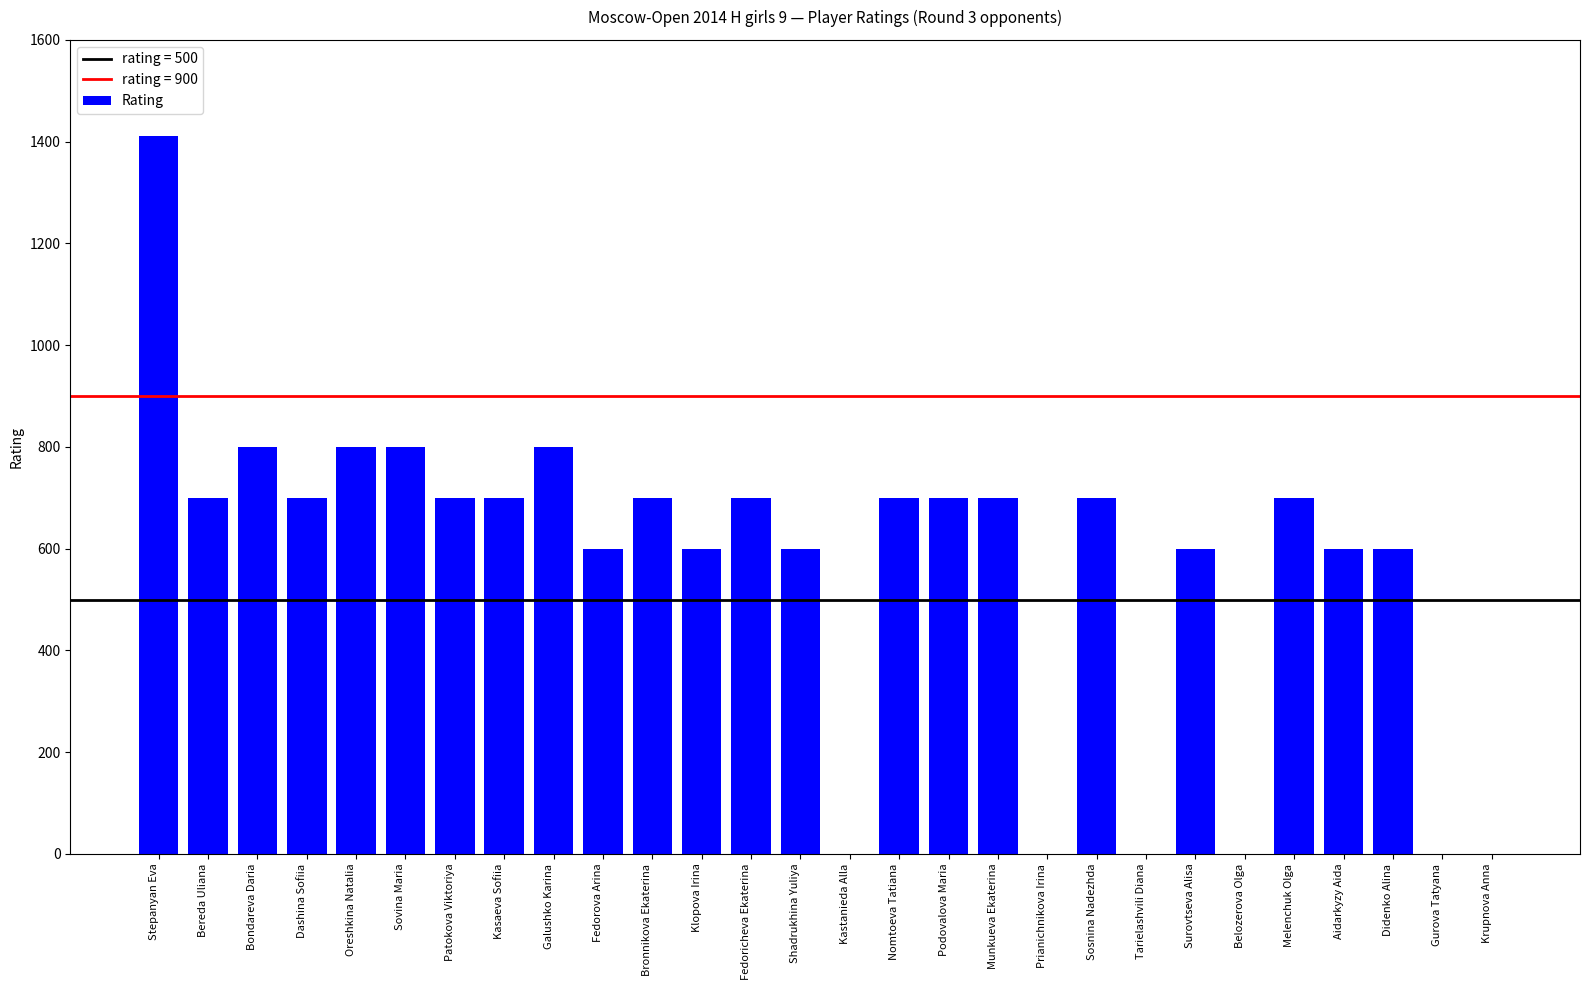

What is the sum of all values?

15912